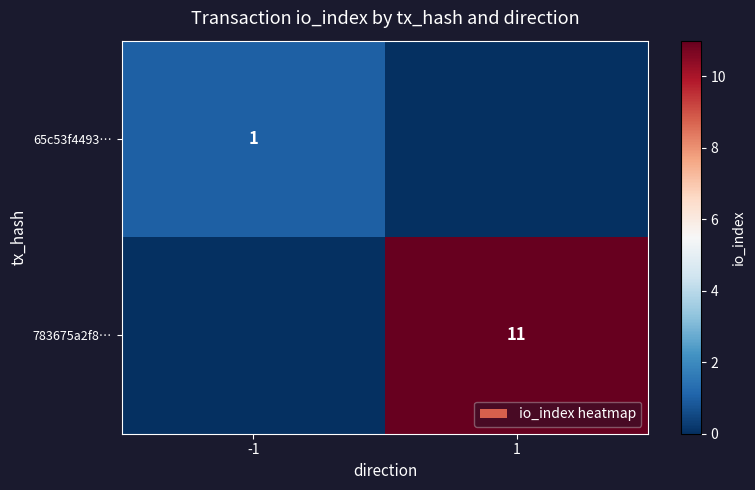

Is it true that 783675a2f8… equals 11 at 1?

True